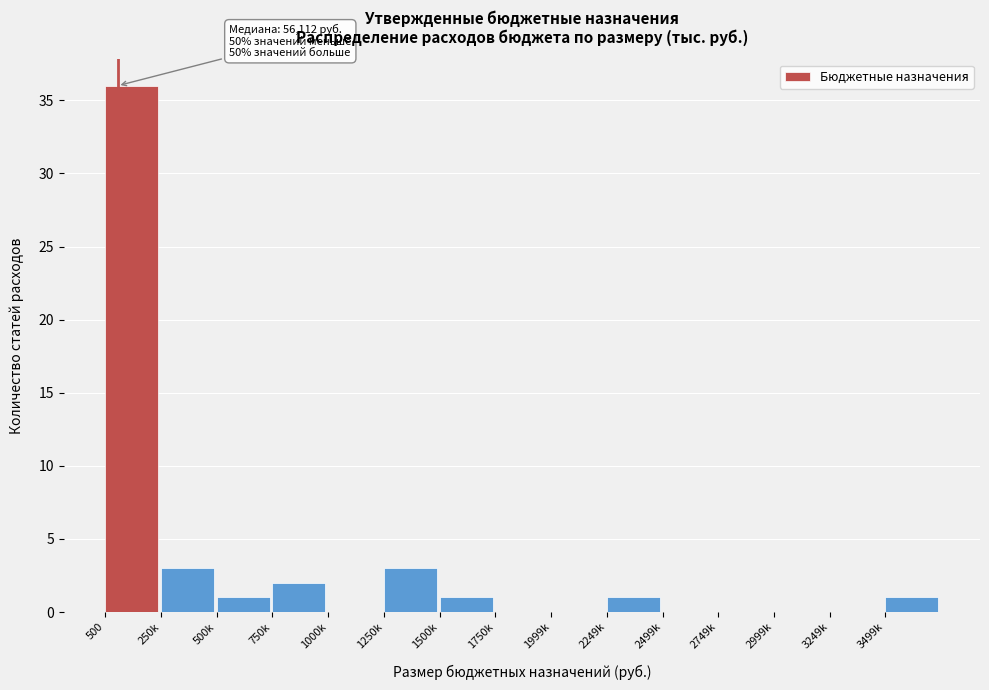

Reading right to left, transcribe all the data shown in this chart.

3499k=1	3249k=0	2999k=0	2749k=0	2499k=0	2249k=1	1999k=0	1750k=0	1500k=1	1250k=3	1000k=0	750k=2	500k=1	250k=3	500=36